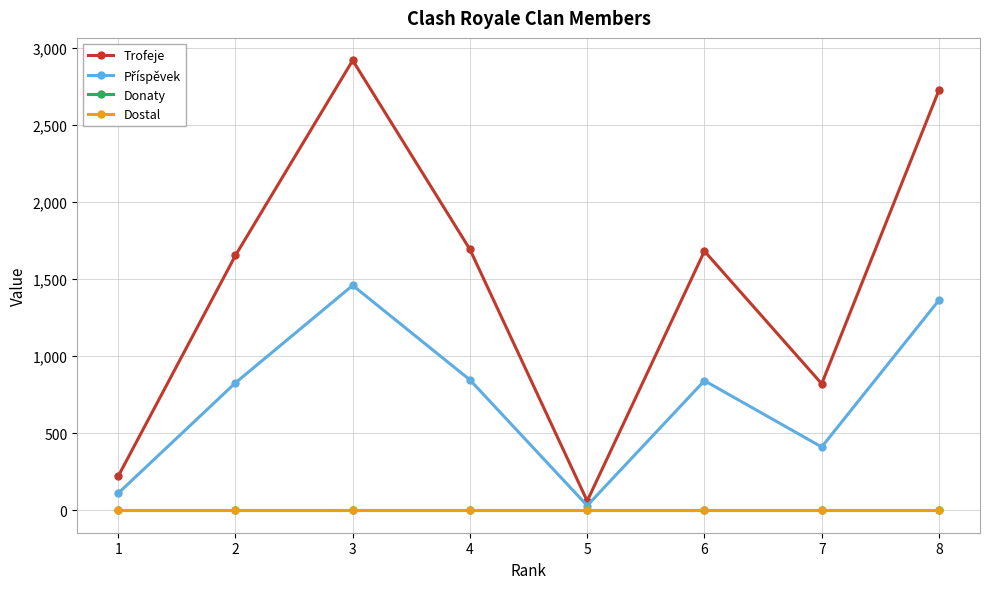

Does the chart have visible grid lines?

Yes